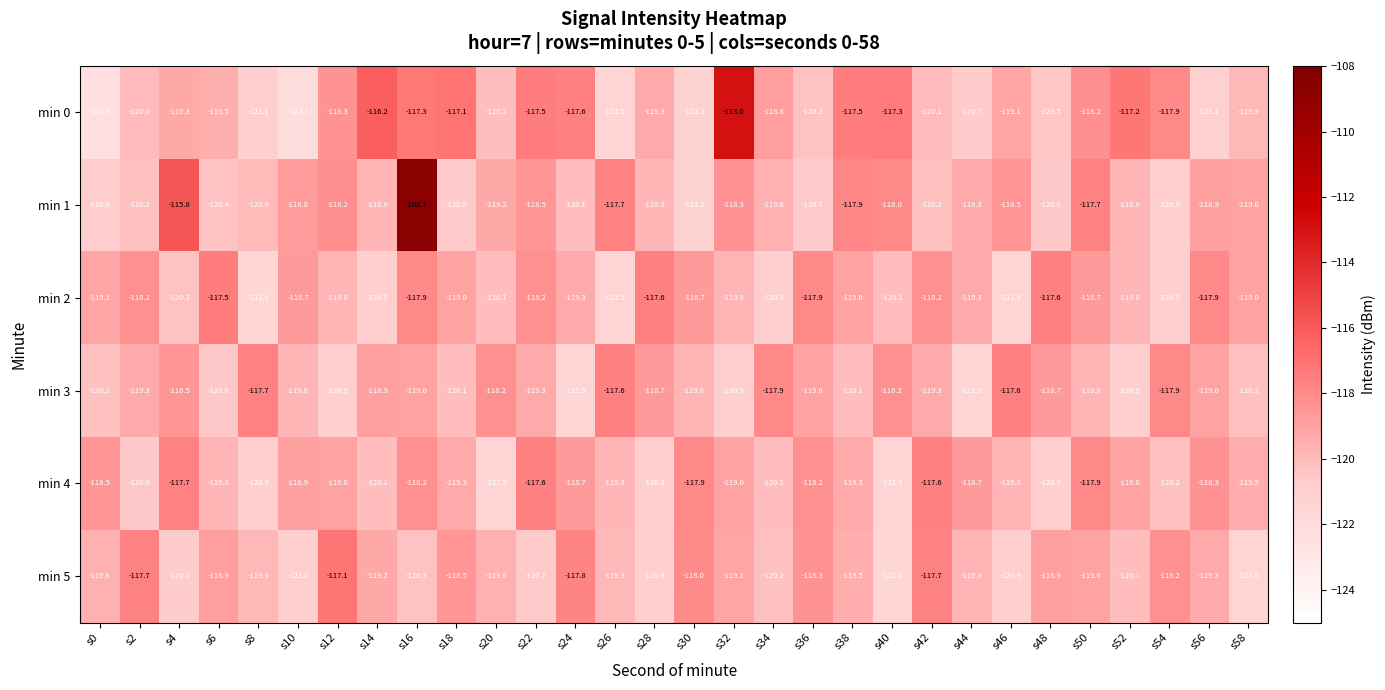

What is the approximate value of min 3 at s48?

-118.7